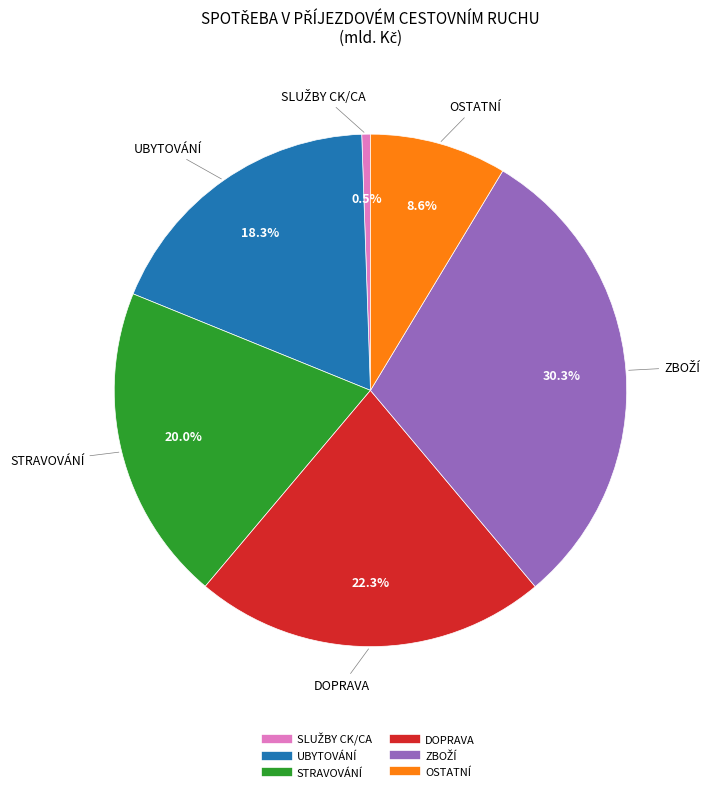

Approximately how many times larger is the value at UBYTOVÁNÍ compared to OSTATNÍ?

2.1